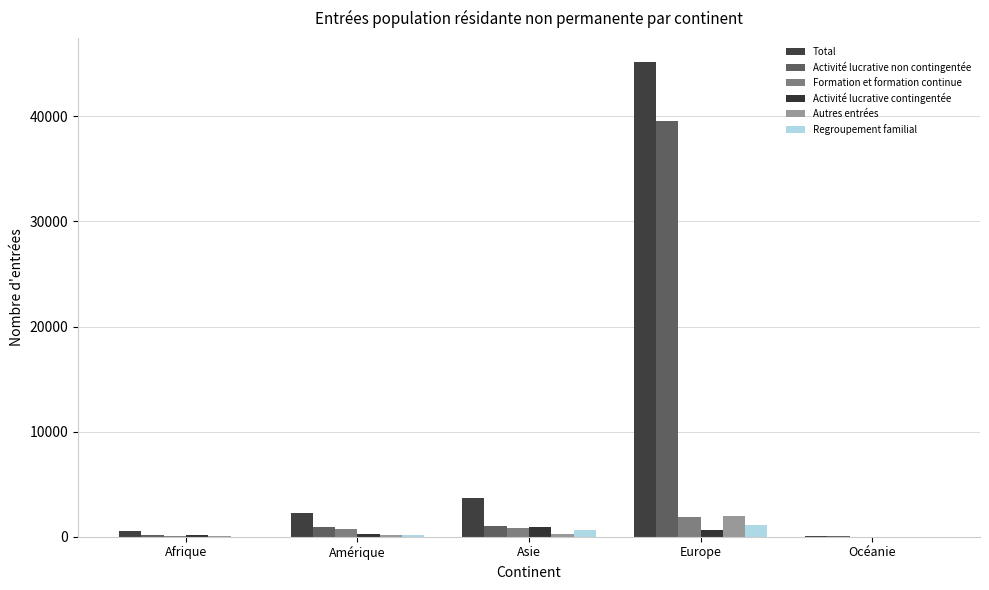

Where does the Formation et formation continue series first go above 780?

Asie